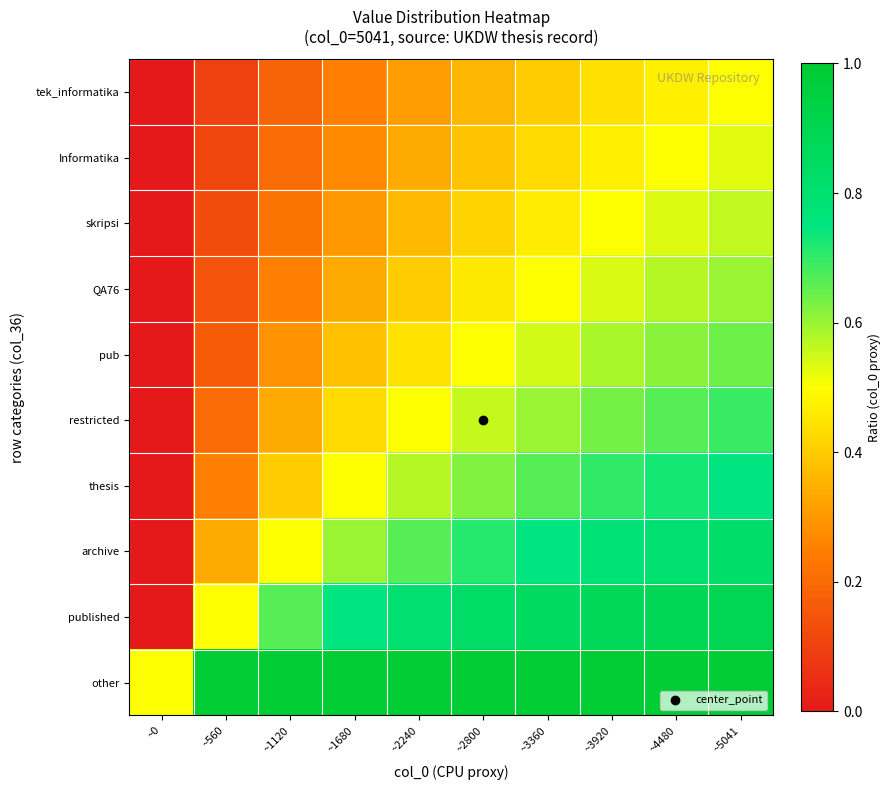

Reading left to right, extract all data points from this chart.

tek_informatika: ~0=0.0	~560=0.1	~1120=0.2	~1680=0.3	~2240=0.3	~2800=0.4	~3360=0.4	~3920=0.4	~4480=0.5	~5041=0.5
Informatika: ~0=0.0	~560=0.1	~1120=0.2	~1680=0.3	~2240=0.3	~2800=0.4	~3360=0.4	~3920=0.5	~4480=0.5	~5041=0.5
skripsi: ~0=0.0	~560=0.1	~1120=0.2	~1680=0.3	~2240=0.4	~2800=0.4	~3360=0.5	~3920=0.5	~4480=0.5	~5041=0.6
QA76: ~0=0.0	~560=0.1	~1120=0.3	~1680=0.3	~2240=0.4	~2800=0.5	~3360=0.5	~3920=0.5	~4480=0.6	~5041=0.6
pub: ~0=0.0	~560=0.2	~1120=0.3	~1680=0.4	~2240=0.4	~2800=0.5	~3360=0.5	~3920=0.6	~4480=0.6	~5041=0.6
restricted: ~0=0.0	~560=0.2	~1120=0.3	~1680=0.4	~2240=0.5	~2800=0.6	~3360=0.6	~3920=0.6	~4480=0.7	~5041=0.7
thesis: ~0=0.0	~560=0.3	~1120=0.4	~1680=0.5	~2240=0.6	~2800=0.6	~3360=0.7	~3920=0.7	~4480=0.7	~5041=0.7
archive: ~0=0.0	~560=0.3	~1120=0.5	~1680=0.6	~2240=0.7	~2800=0.7	~3360=0.7	~3920=0.8	~4480=0.8	~5041=0.8
published: ~0=0.0	~560=0.5	~1120=0.7	~1680=0.7	~2240=0.8	~2800=0.8	~3360=0.9	~3920=0.9	~4480=0.9	~5041=0.9
other: ~0=0.5	~560=1.0	~1120=1.0	~1680=1.0	~2240=1.0	~2800=1.0	~3360=1.0	~3920=1.0	~4480=1.0	~5041=1.0